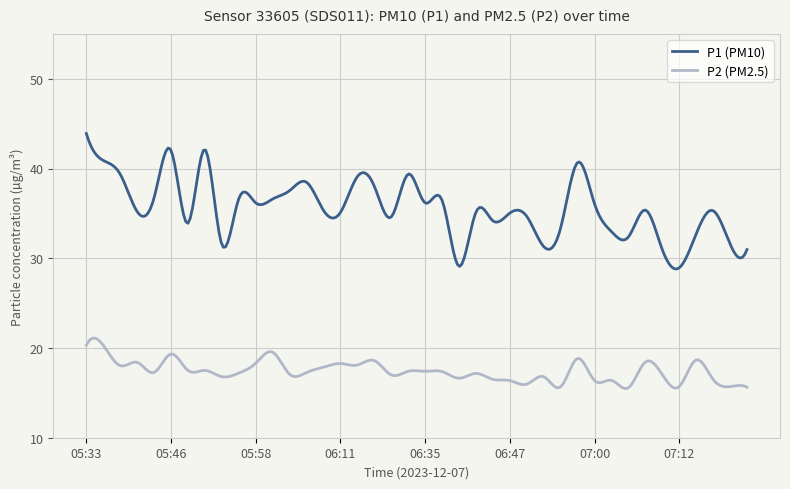

What is the greatest value displayed?

43.9